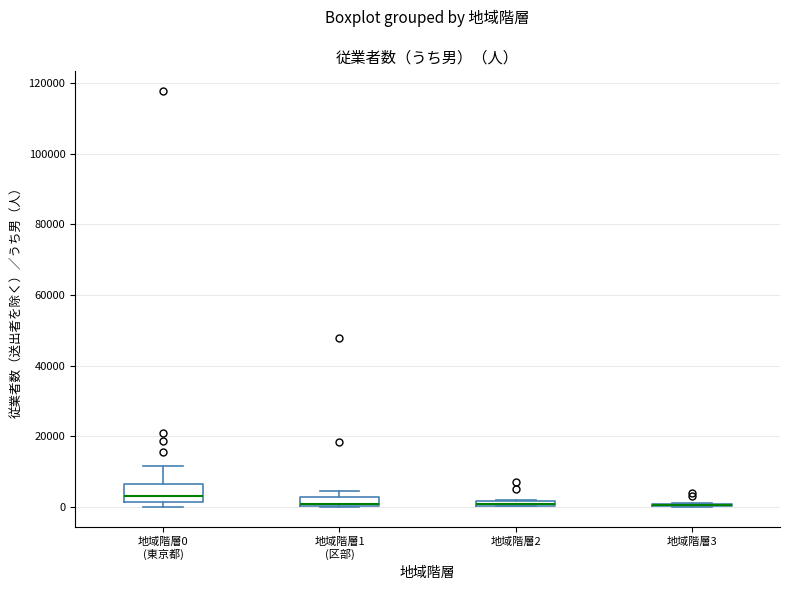

Comparing the boxes themselves (not the whiskers), which one is the tallest?

地域階層0 (東京都)